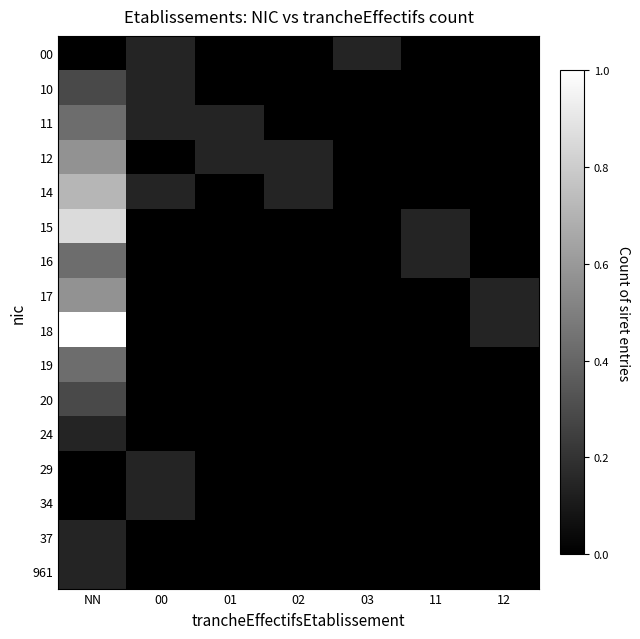

At how many categories does at least one series exceed 0?

7